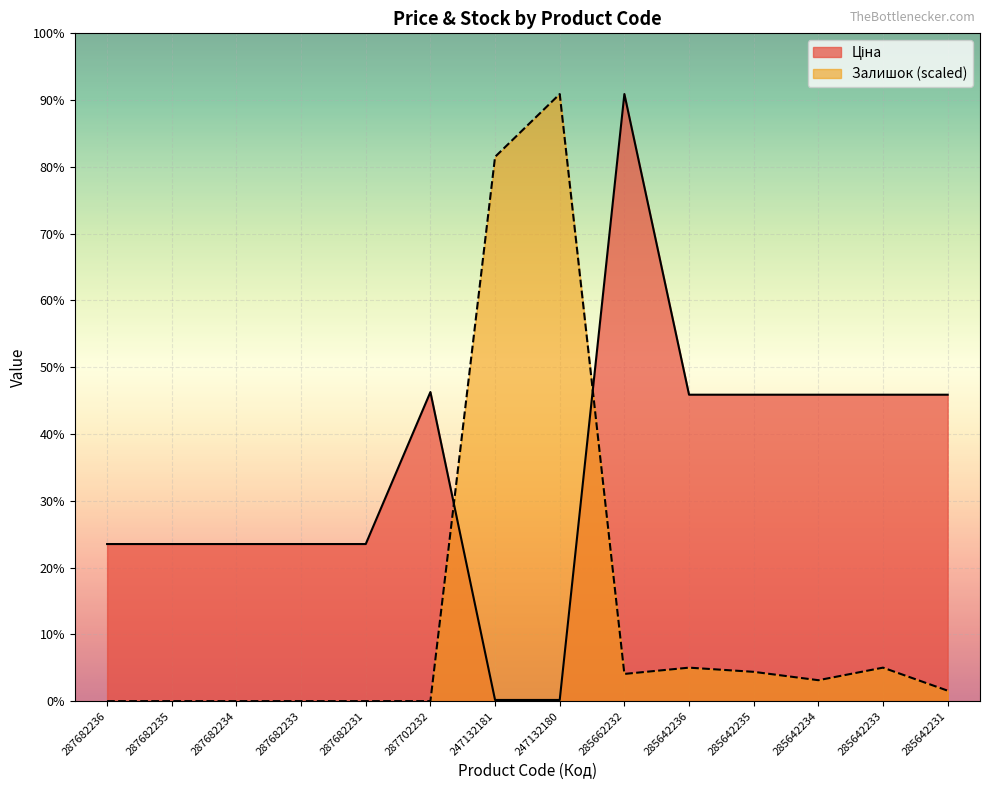

At which category does Залишок reach its first local peak?

247132180